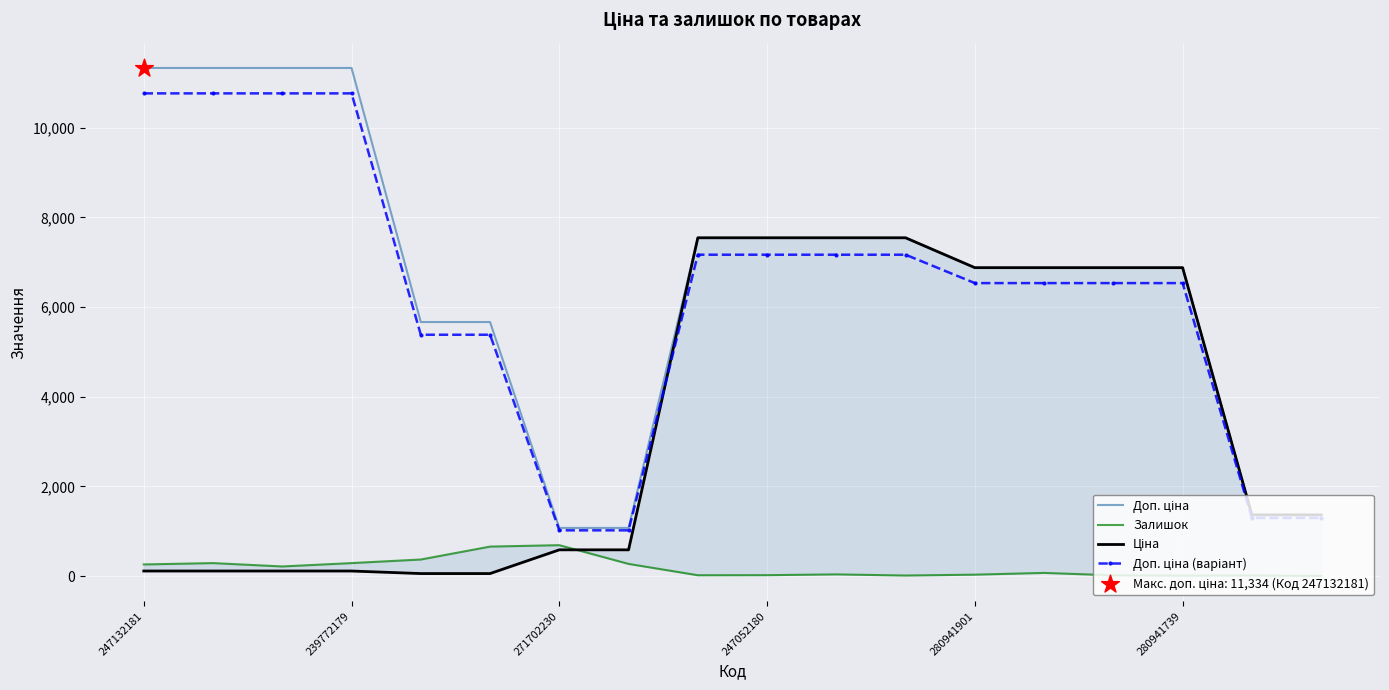

Which series has the largest Y range (max minus min)?

Доп. ціна